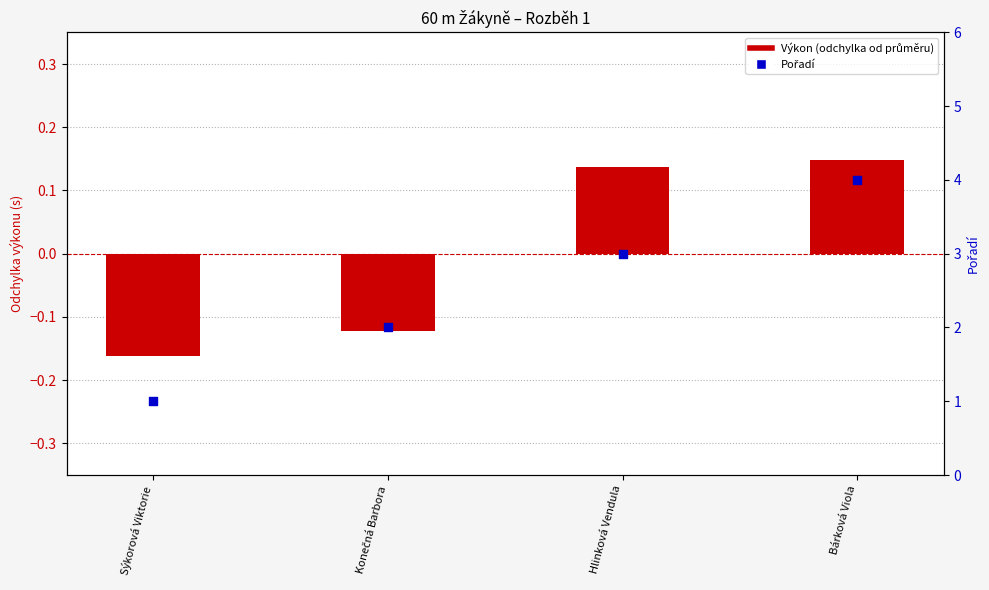

At which category is the sum across all series the highest?

Bárková Viola